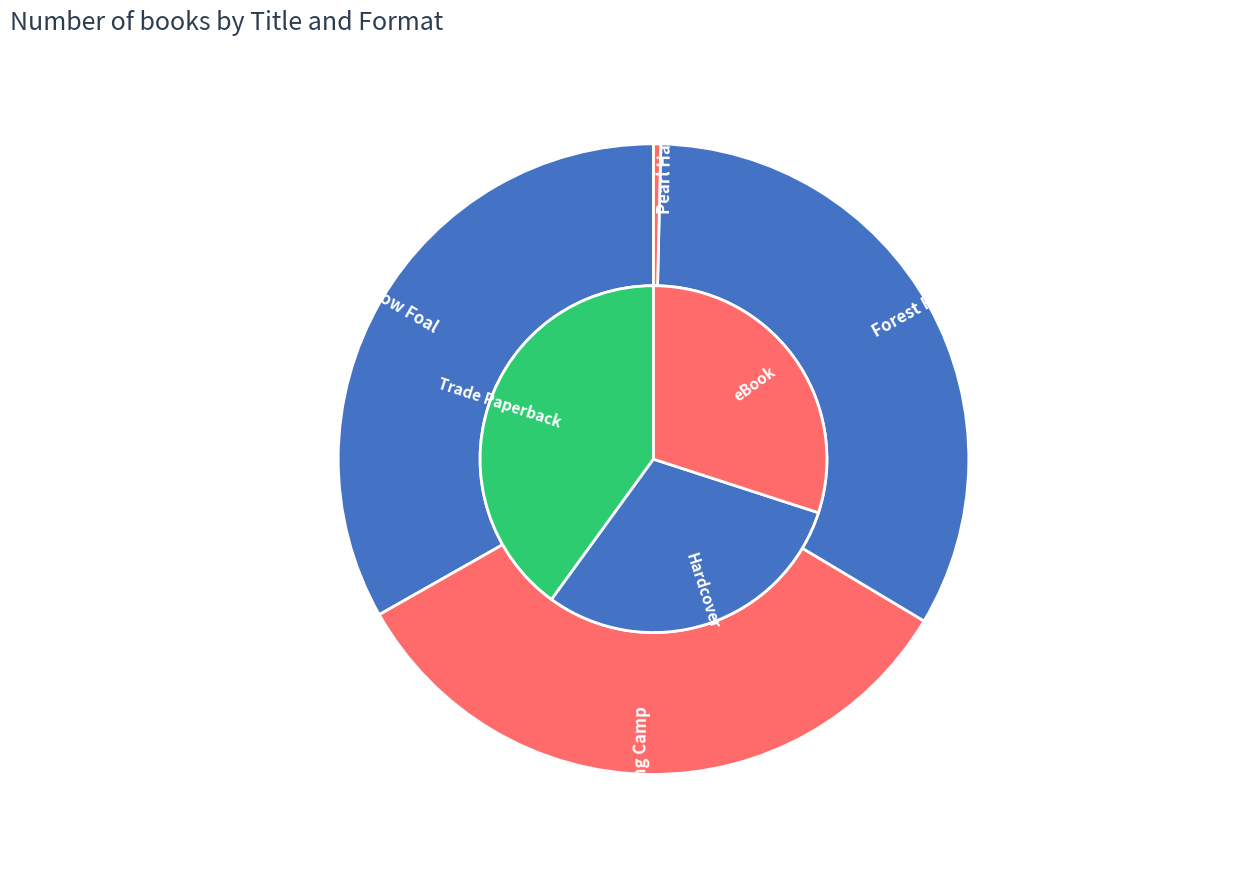

Count the number of slices in the pie.

4